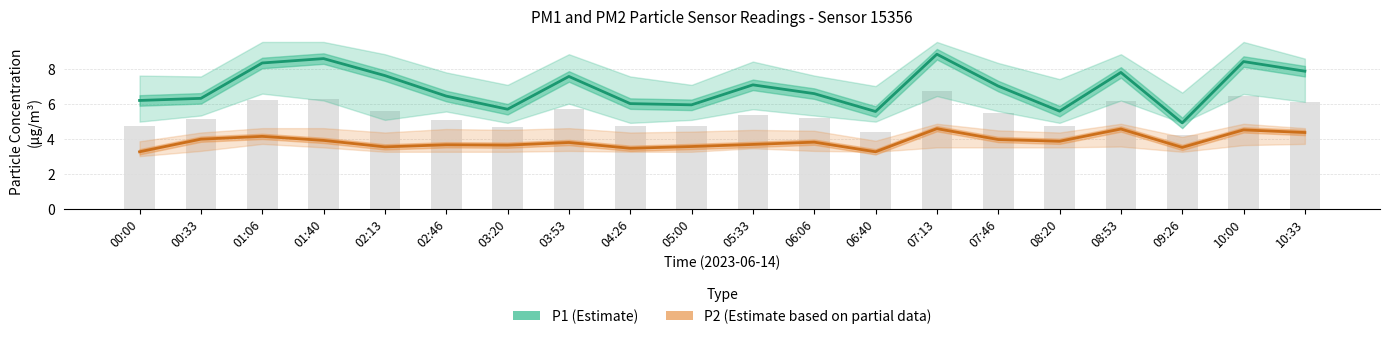

What is the difference between the P1 (Estimate) values at 08:53 and 08:20?

2.2